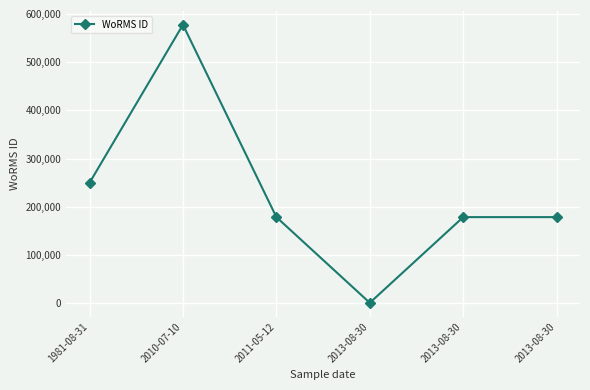

Does the chart have visible grid lines?

Yes